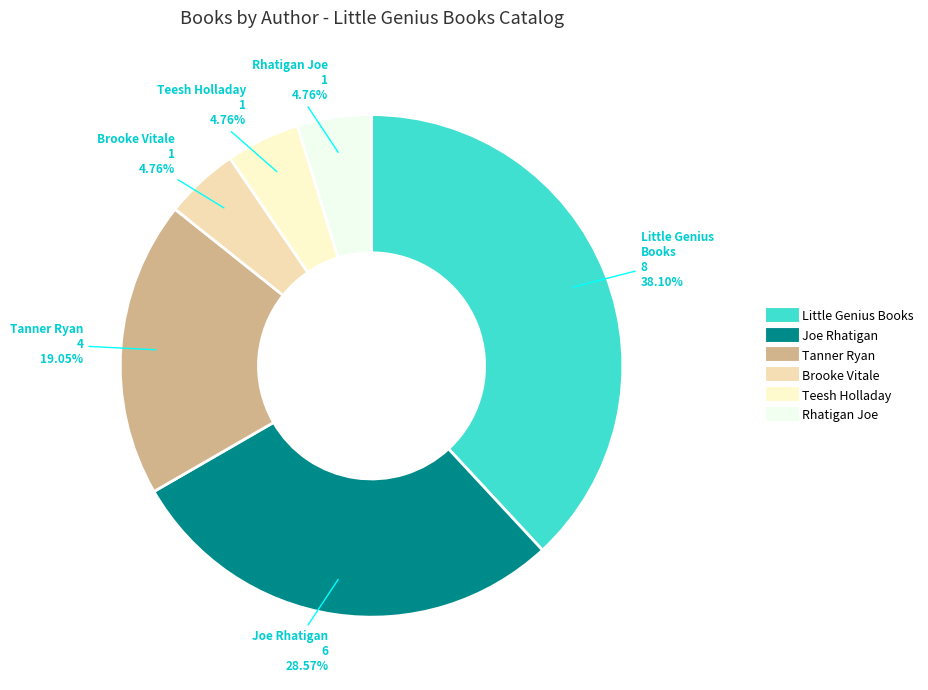

True or false: Tanner Ryan accounts for 10% of the total.

False